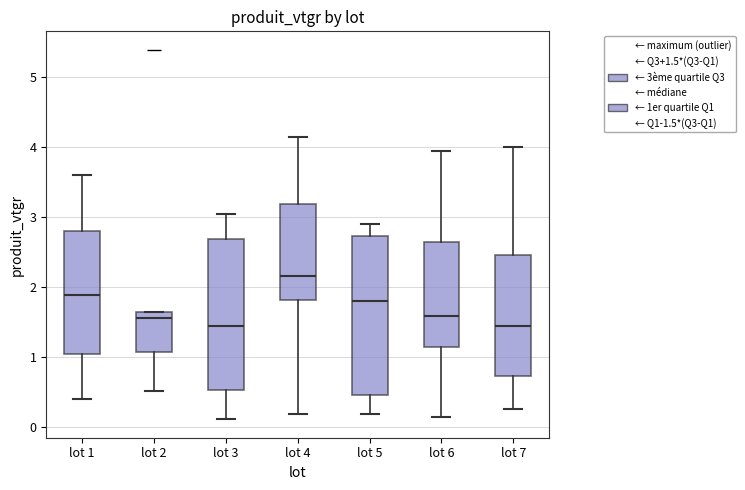

Reading left to right, transcribe this box plot: for each box, give where its median line is, the range the box spans, and where its two whiskers end, as read against the y-axis. The values are not printed on the chart, so give them approximately, as read against the axis.

lot 1: median 1.9, box 1.0 to 2.8, whiskers 0.4 to 3.6
lot 2: median 1.6 (just below the box's upper edge), box 1.1 to 1.6, whiskers 0.5 to 1.6
lot 3: median 1.5, box 0.5 to 2.7, whiskers 0.1 to 3.0
lot 4: median 2.2, box 1.8 to 3.2, whiskers 0.2 to 4.1
lot 5: median 1.8, box 0.5 to 2.7, whiskers 0.2 to 2.9
lot 6: median 1.6, box 1.1 to 2.6, whiskers 0.1 to 3.9
lot 7: median 1.4, box 0.7 to 2.5, whiskers 0.3 to 4.0